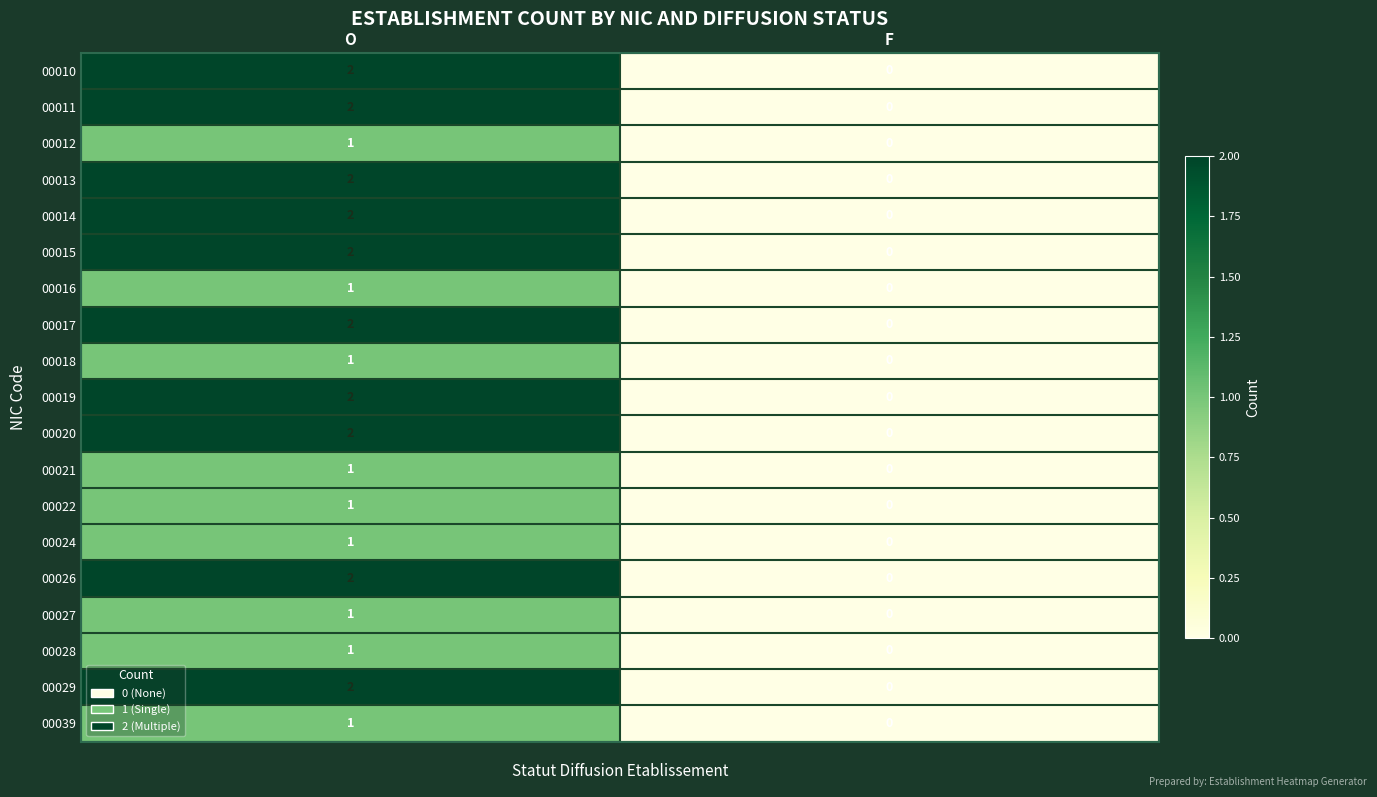

Is the value of 00014 at O greater than the value of 00028 at O?

Yes